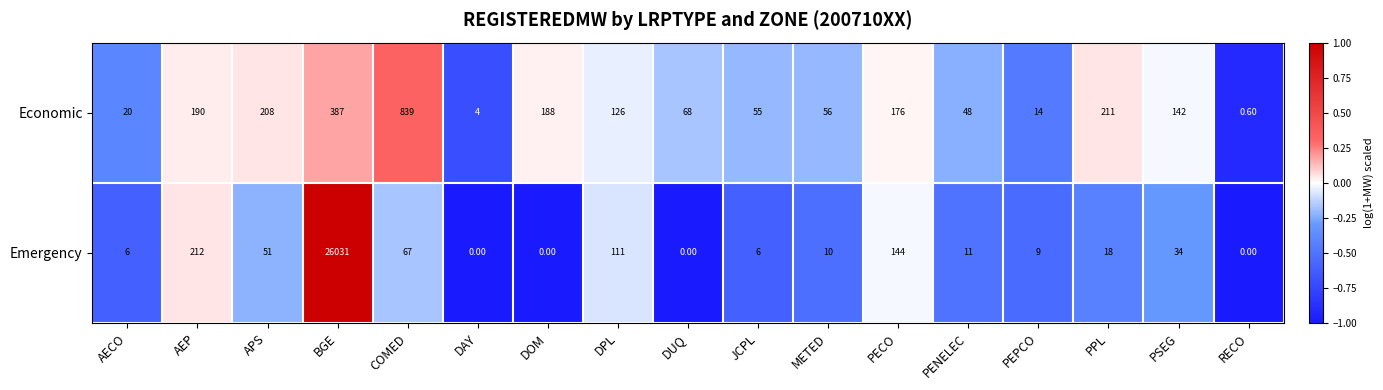

Rank the series by their average value, from lowest to highest.

Economic, Emergency